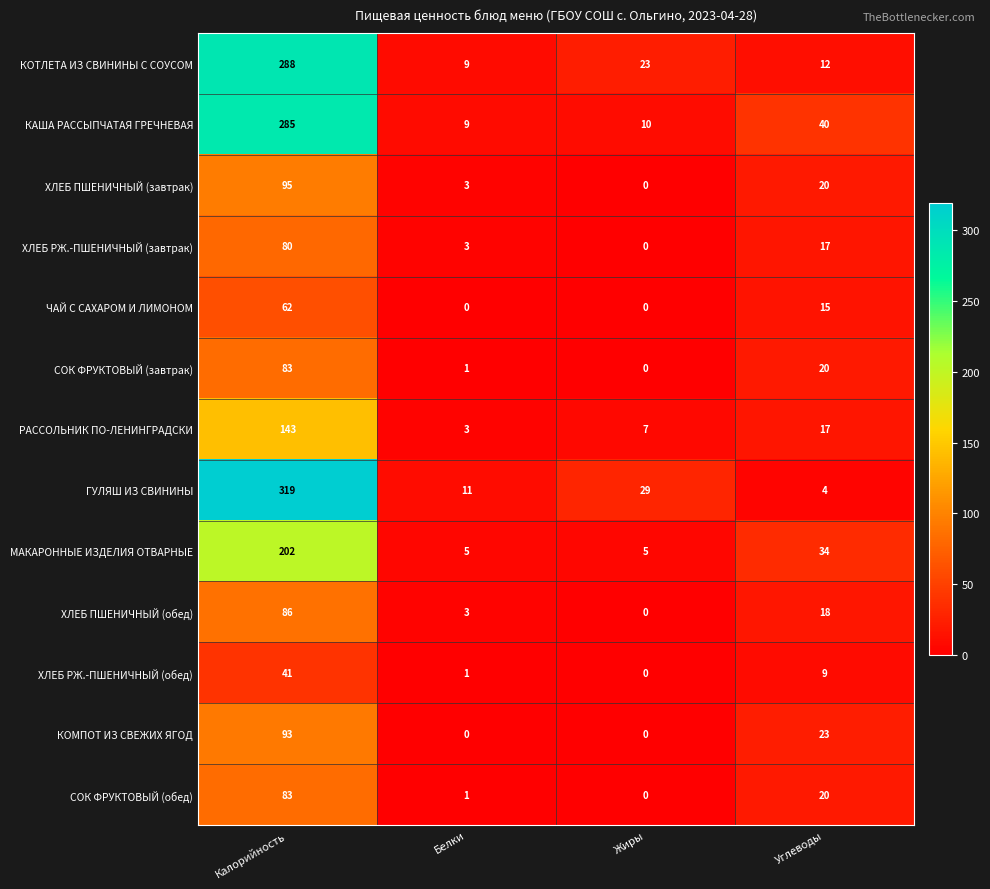

Which label corresponds to the largest value in the chart?

Калорийность